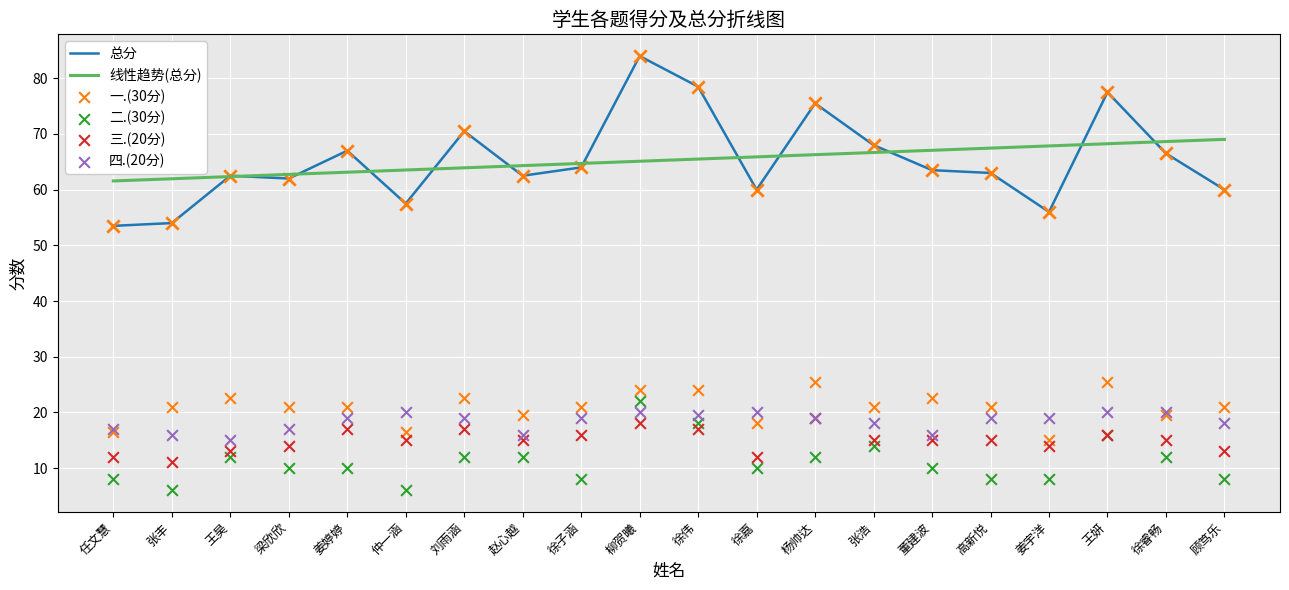

What are all the series names shown in the legend?

总分, 线性趋势(总分), 一.(30分), 二.(30分), 三.(20分), 四.(20分)